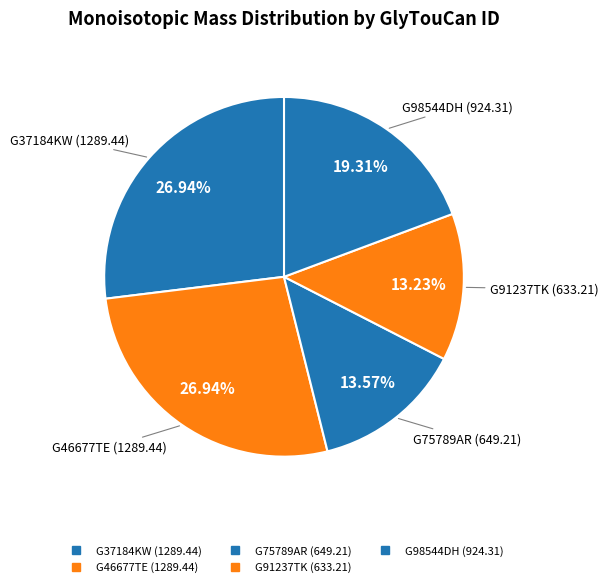

What is the change in value from G46677TE to G91237TK?

-656.2